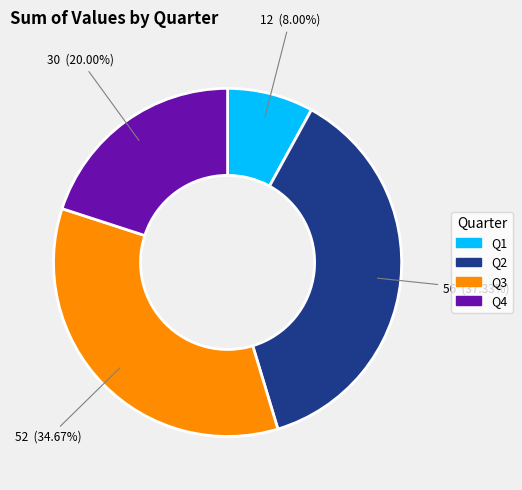

Is it true that Q3 is 35% of the pie?

True